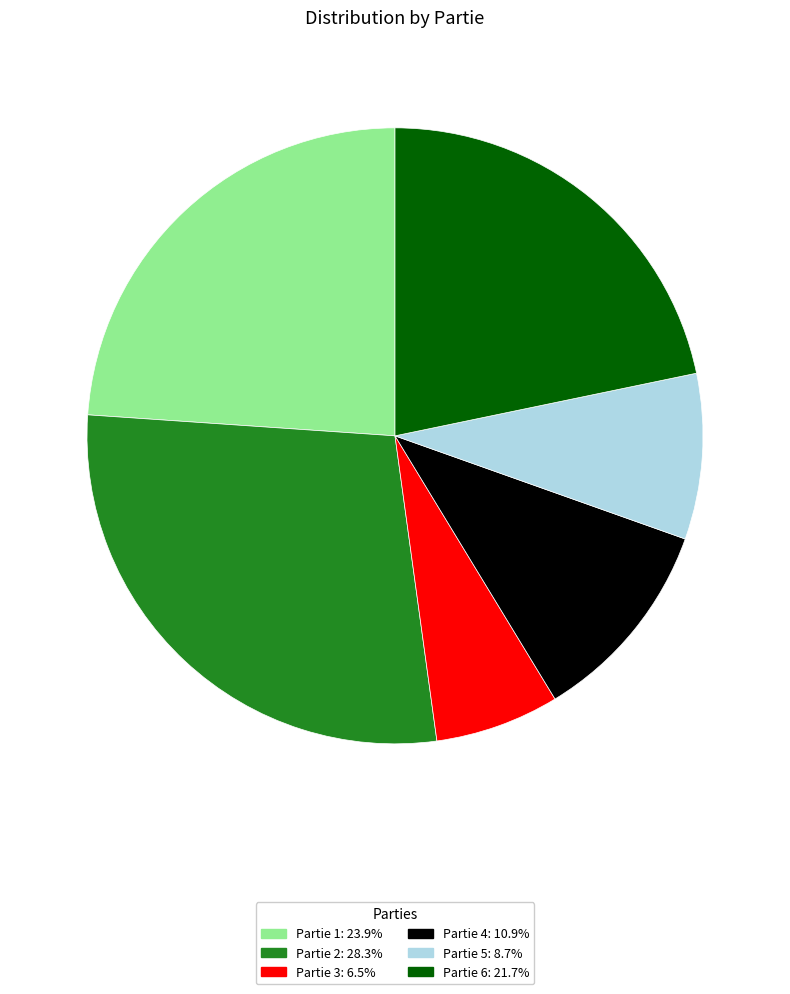

True or false: Partie 4 accounts for 11% of the total.

True